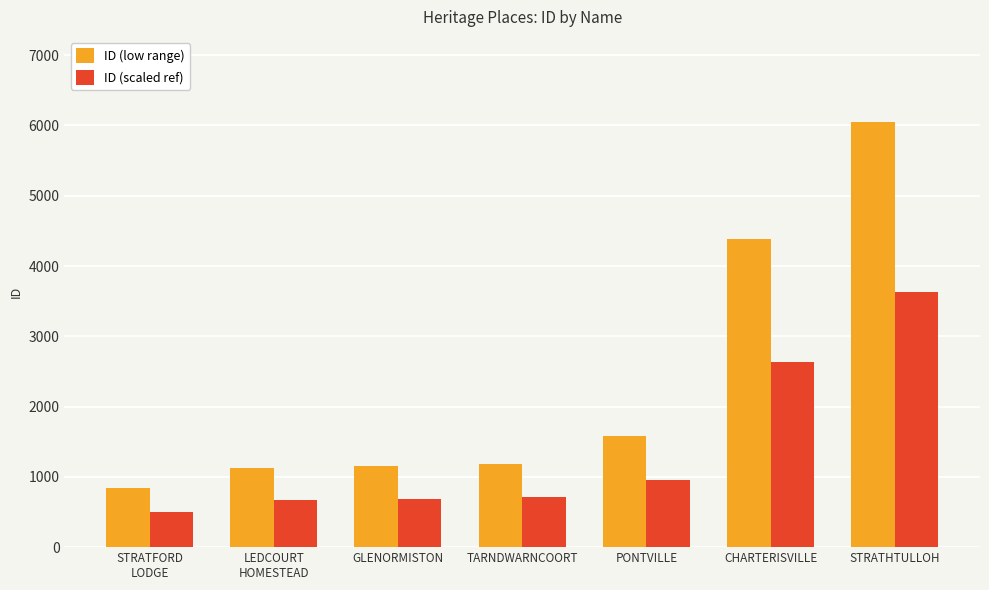

At which label is ID (scaled ref) closest to 2066?

CHARTERISVILLE